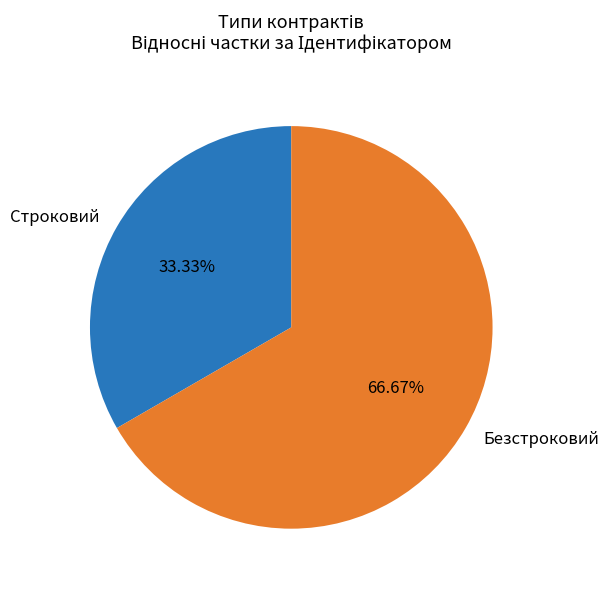

To the nearest percent, what is the average slice percentage?

50%